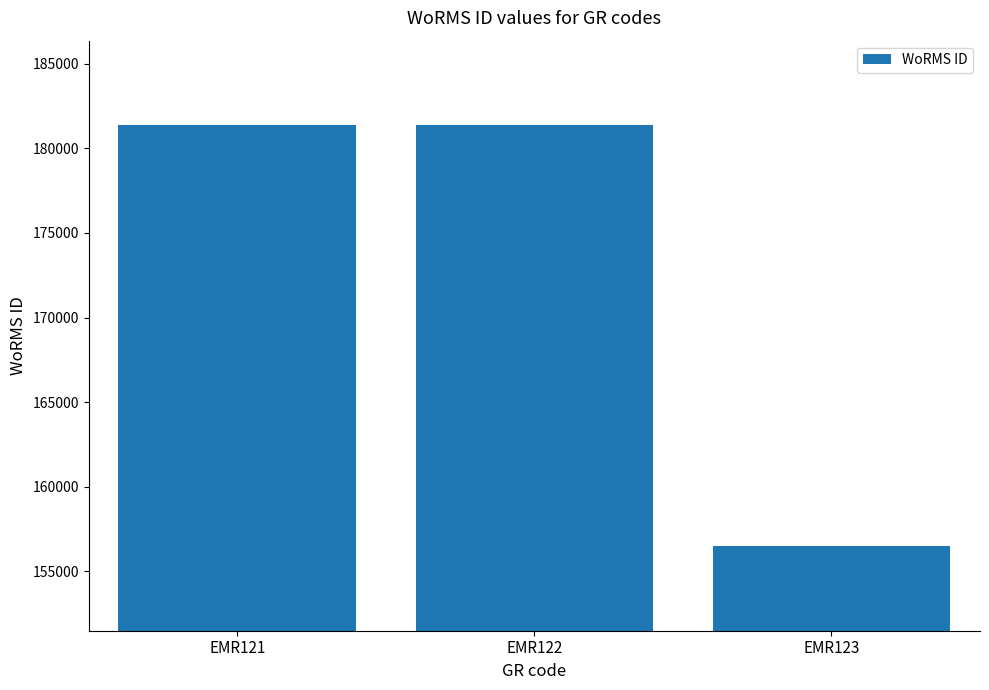

What is the sum of the values at EMR121 and EMR123?

337856